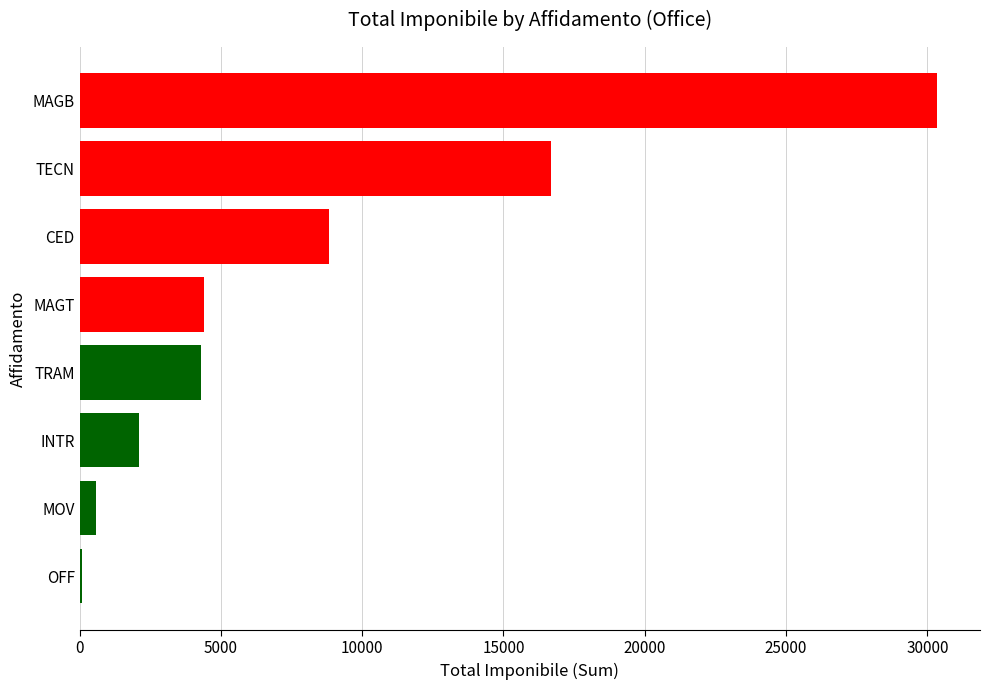

Reading bottom to top, list all the values displayed in this chart.

OFF=100.8	MOV=575.0	INTR=2106.0	TRAM=4284.3	MAGT=4418.5	CED=8826.9	TECN=16683.9	MAGB=30347.6